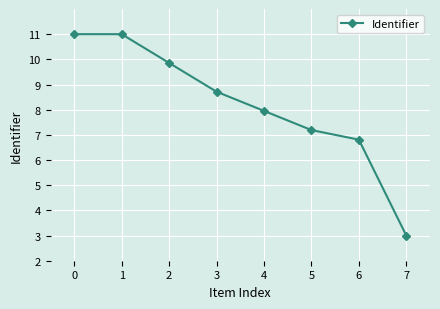

What is the sum of all values?

65.5